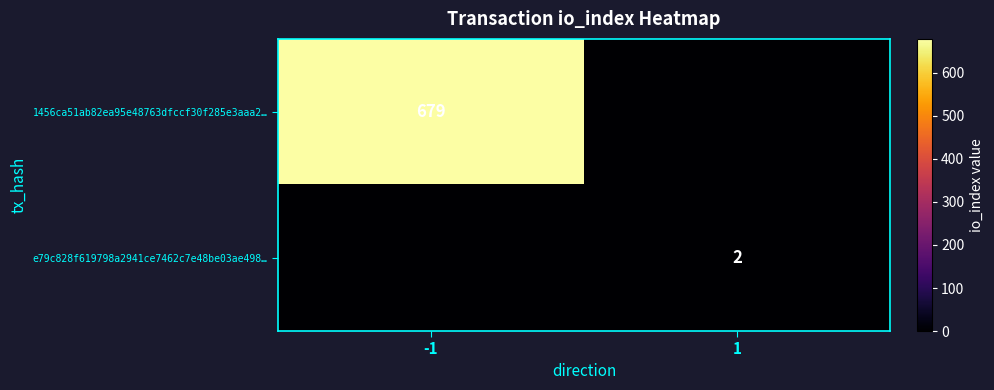

What is the spread (max minus min) of values at -1?

679